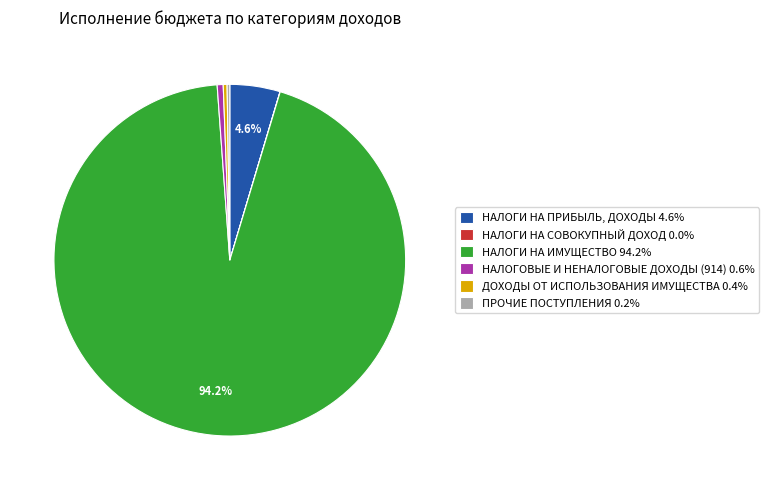

Approximately how many times larger is the value at ДОХОДЫ ОТ ИСПОЛЬЗОВАНИЯ ИМУЩЕСТВА 0.4% compared to НАЛОГОВЫЕ И НЕНАЛОГОВЫЕ ДОХОДЫ (914) 0.6%?

0.6